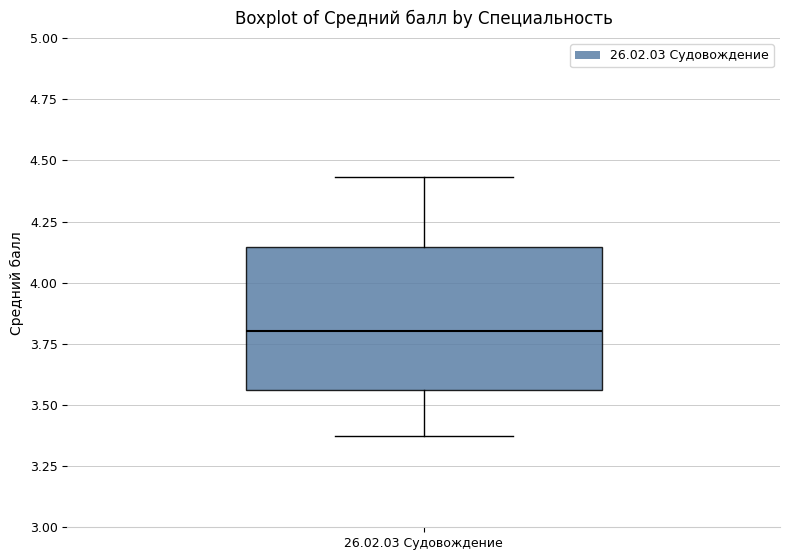

Where is the upper edge of the box for 26.02.03 Судовождение on the y-axis? The values are not printed on the chart, so give them approximately, as read against the axis.

4.15